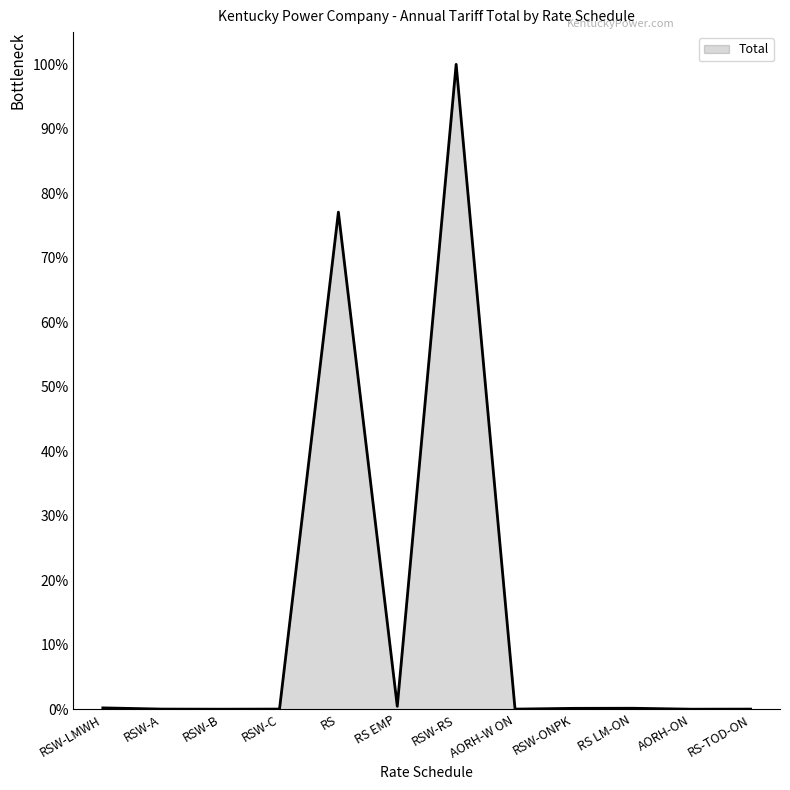

At which label is the value closest to 50?

RS